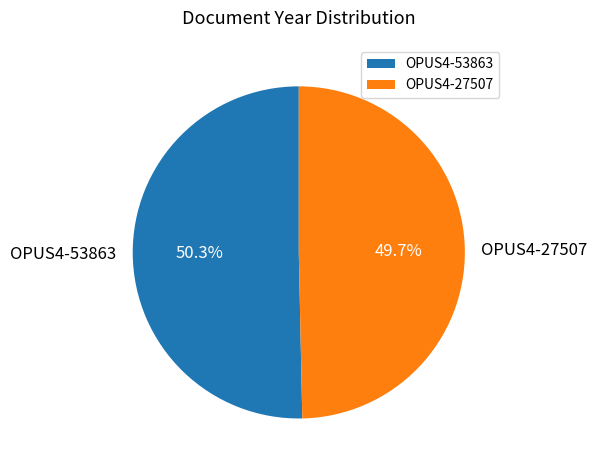

Do OPUS4-27507 and OPUS4-53863 together represent more than half of the pie?

Yes